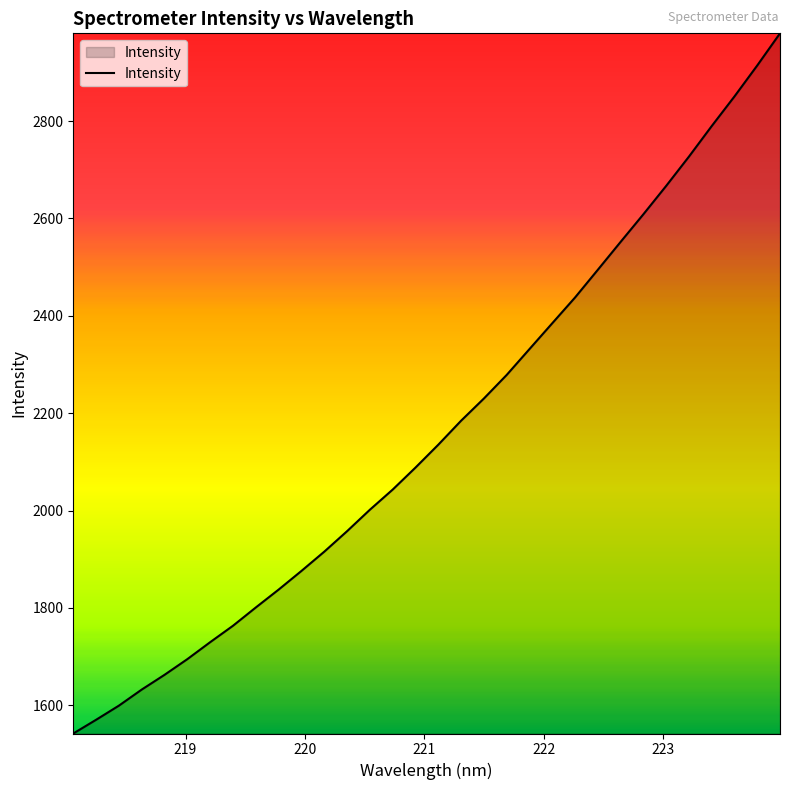

What is the greatest value displayed?

2980.1